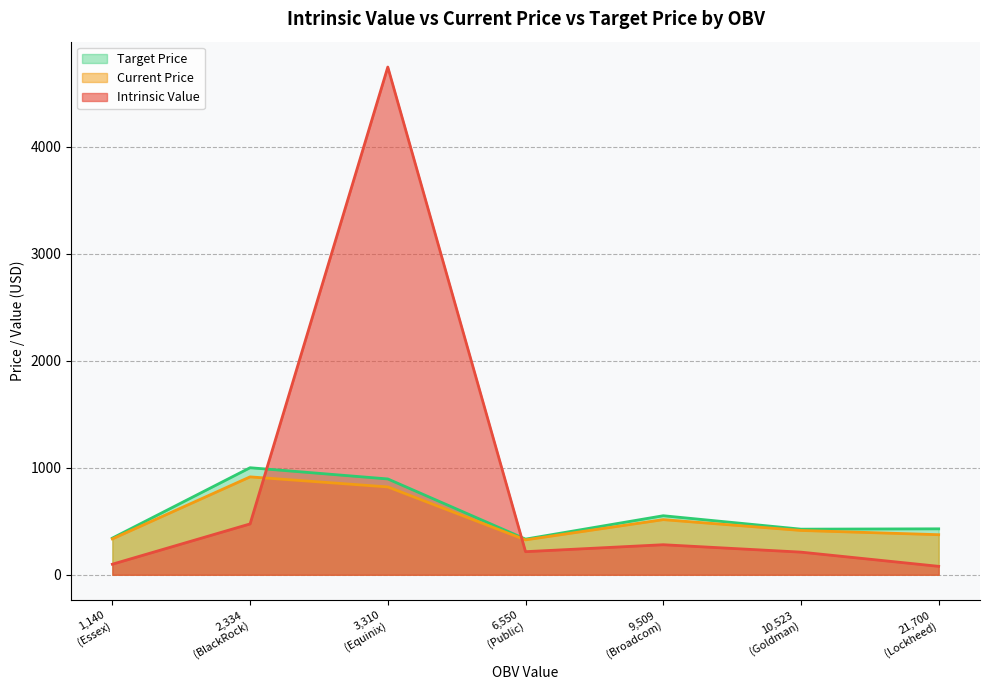

Which series has the largest total across all categories?

Intrinsic Value